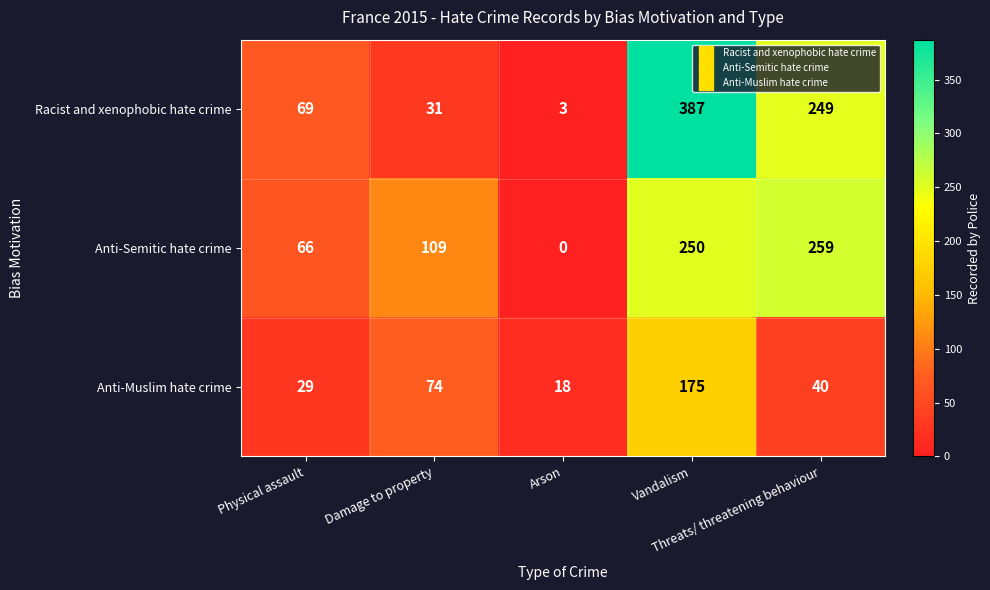

What is the greatest value displayed?

387